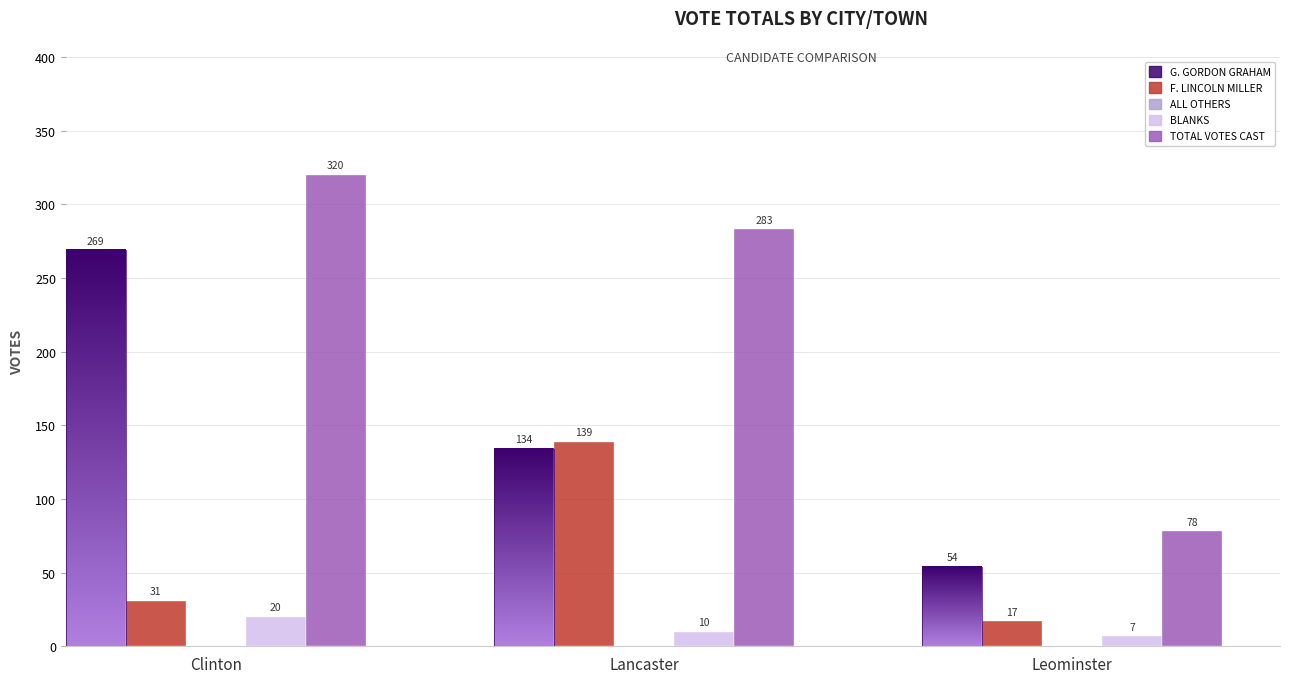

Reading left to right, what are all the values shown in this chart?

G. Gordon Graham: 269	134	54
F. Lincoln Miller: 31	139	17
All Others: 0	0	0
Blanks: 20	10	7
Total Votes Cast: 320	283	78